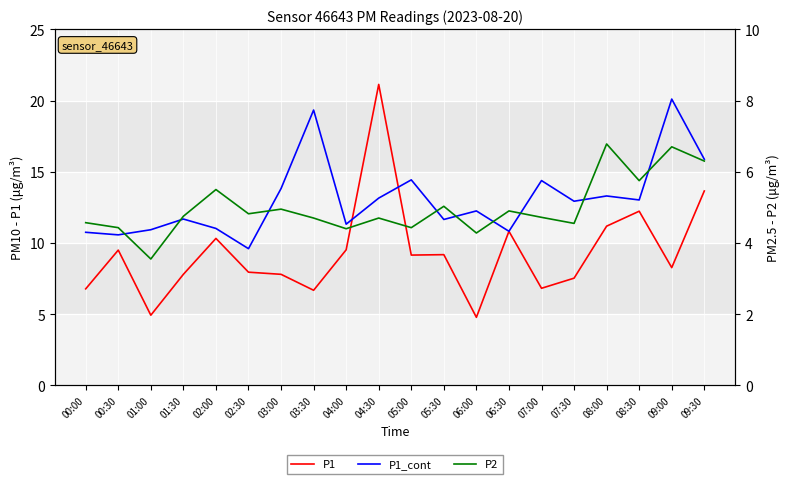

Does the chart display data point markers on the line(s)?

No